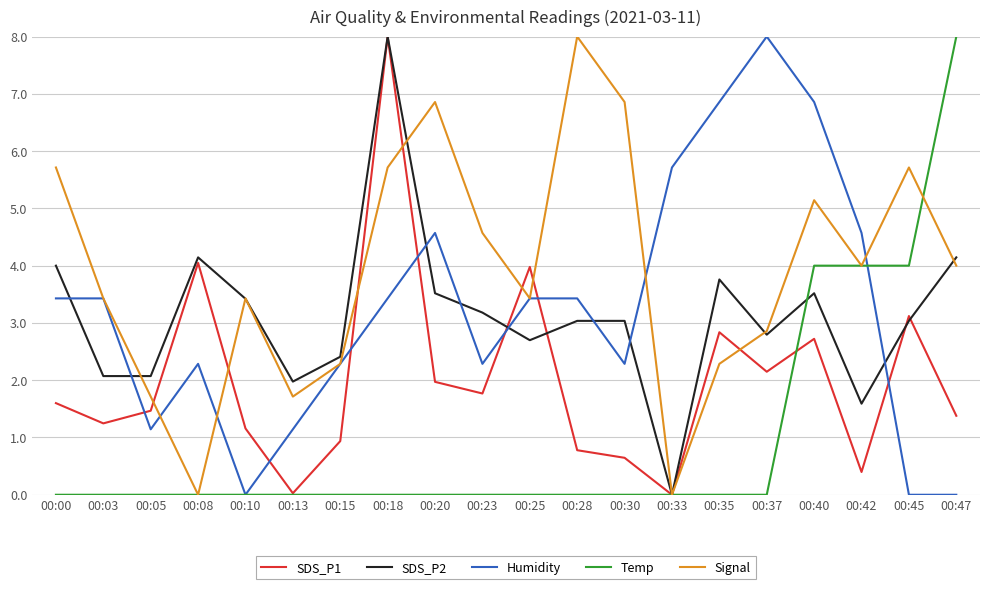

Where is the first local minimum for Signal?

00:08